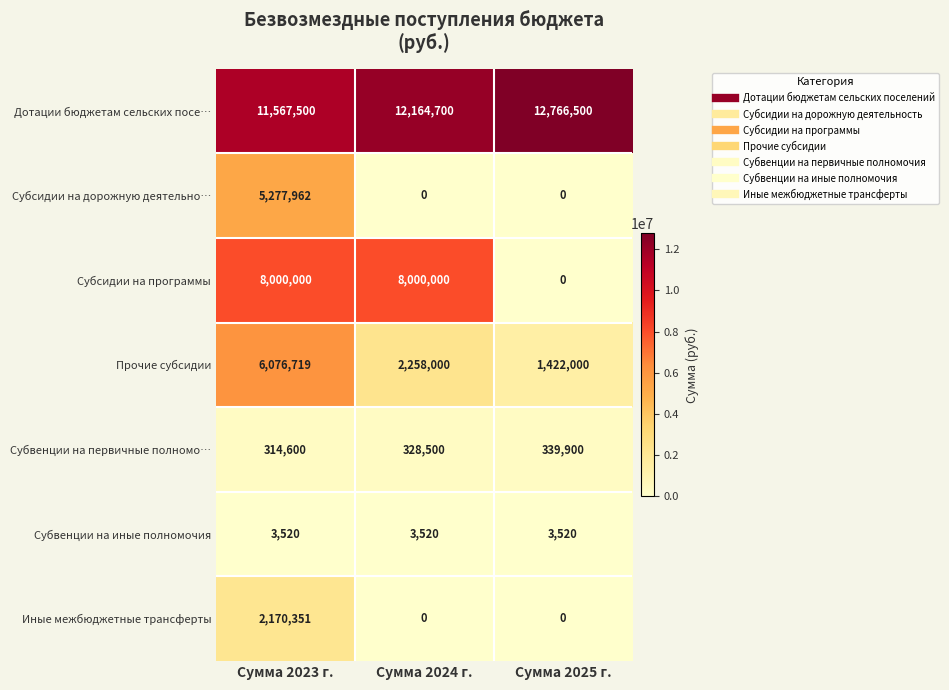

What is the difference between the second highest and minimum values in the Субвенции на первичные полномо… series?

13900